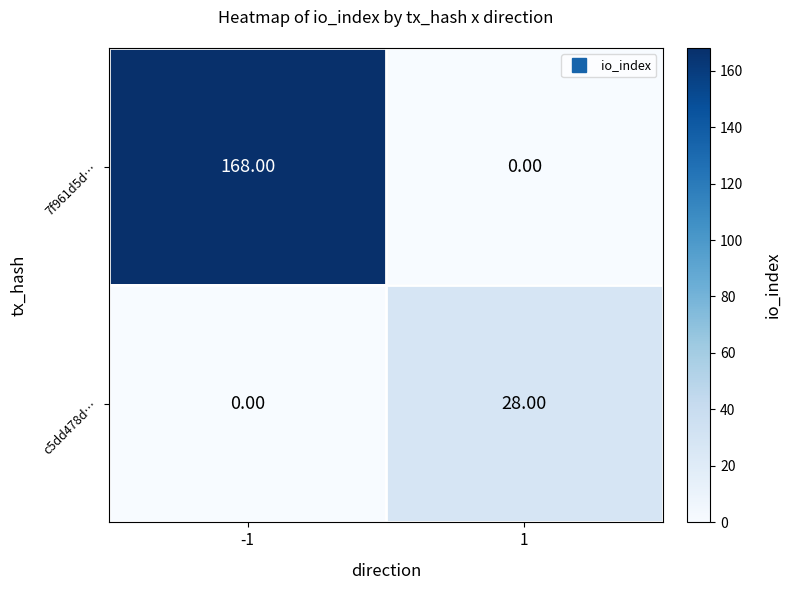

At -1, list the series in order from largest to smallest.

7f961d5d…, c5dd478d…